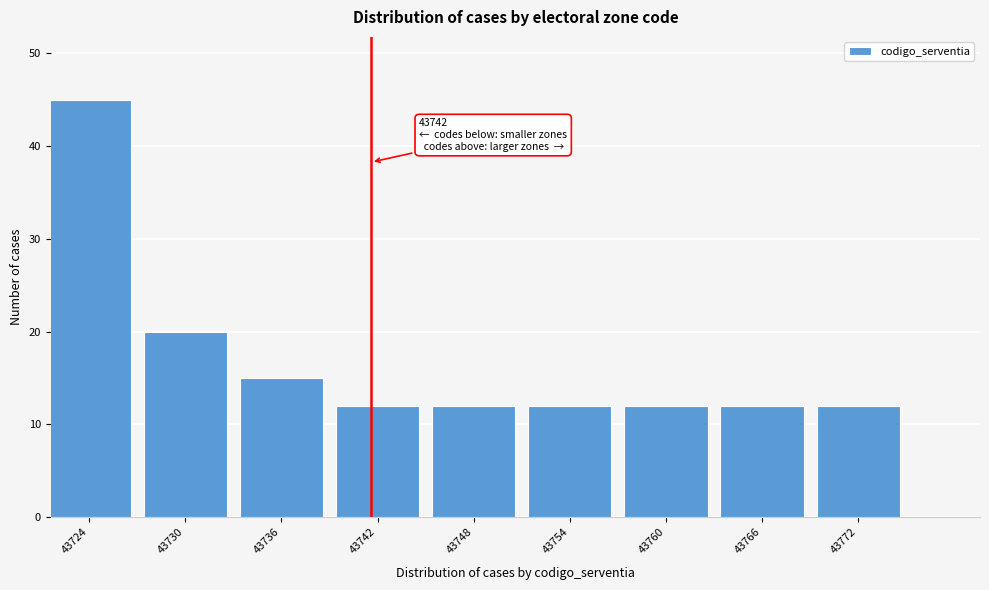

Reading right to left, what are all the values shown in this chart?

12	12	12	12	12	12	15	20	45